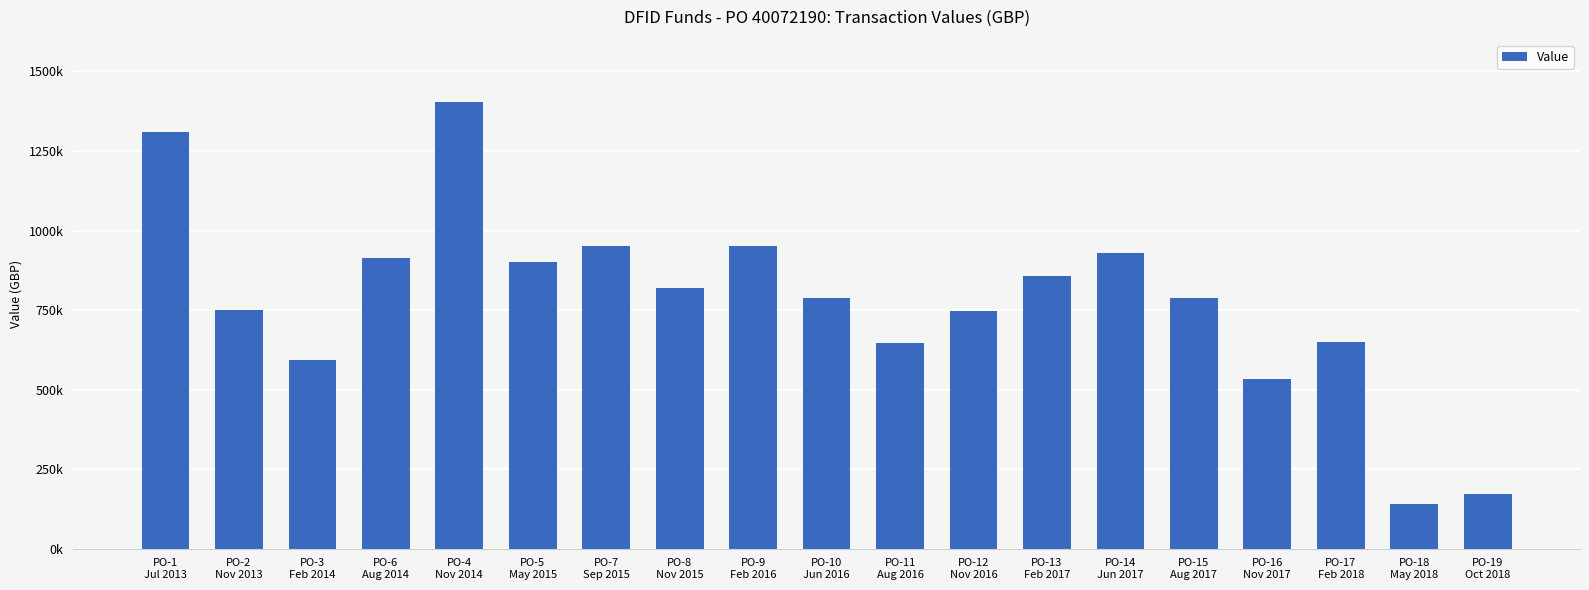

List the labels in order of value, largest first.

PO-4
Nov 2014, PO-1
Jul 2013, PO-7
Sep 2015, PO-9
Feb 2016, PO-14
Jun 2017, PO-6
Aug 2014, PO-5
May 2015, PO-13
Feb 2017, PO-8
Nov 2015, PO-15
Aug 2017, PO-10
Jun 2016, PO-2
Nov 2013, PO-12
Nov 2016, PO-17
Feb 2018, PO-11
Aug 2016, PO-3
Feb 2014, PO-16
Nov 2017, PO-19
Oct 2018, PO-18
May 2018